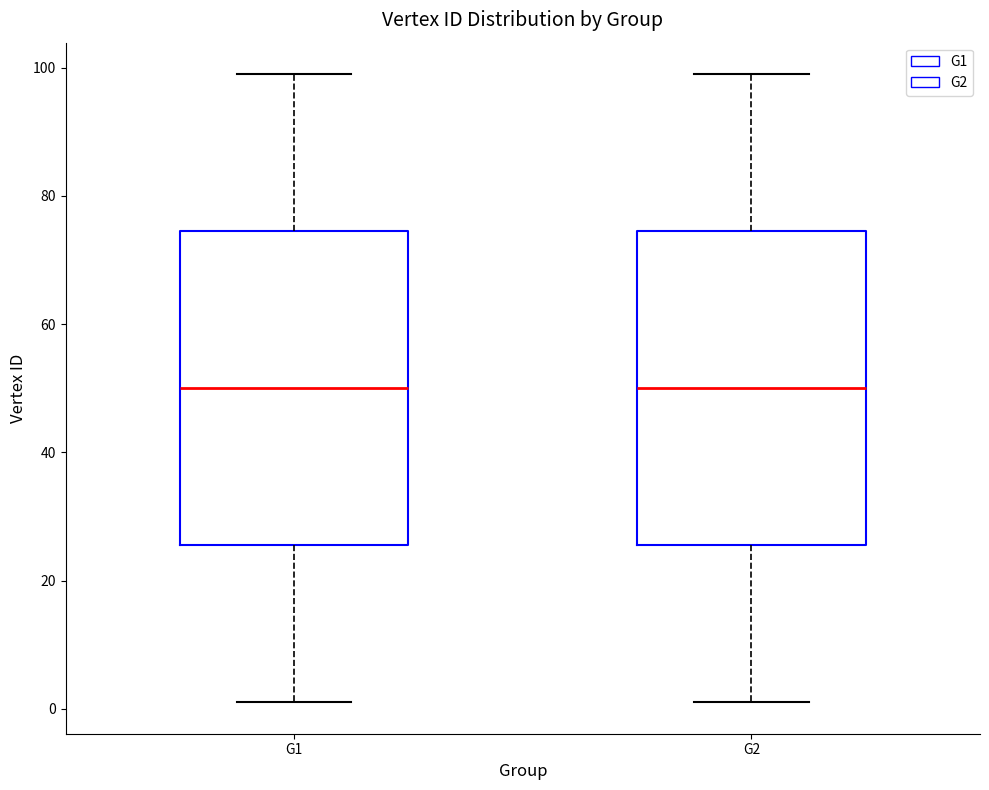

Reading left to right, read every box against the y-axis: the position of its median line, the range the box covers, and the ends of its whiskers. The values are not printed on the chart, so give them approximately, as read against the axis.

G1: median 50, box 26 to 74, whiskers 2 to 100
G2: median 50, box 26 to 74, whiskers 2 to 100